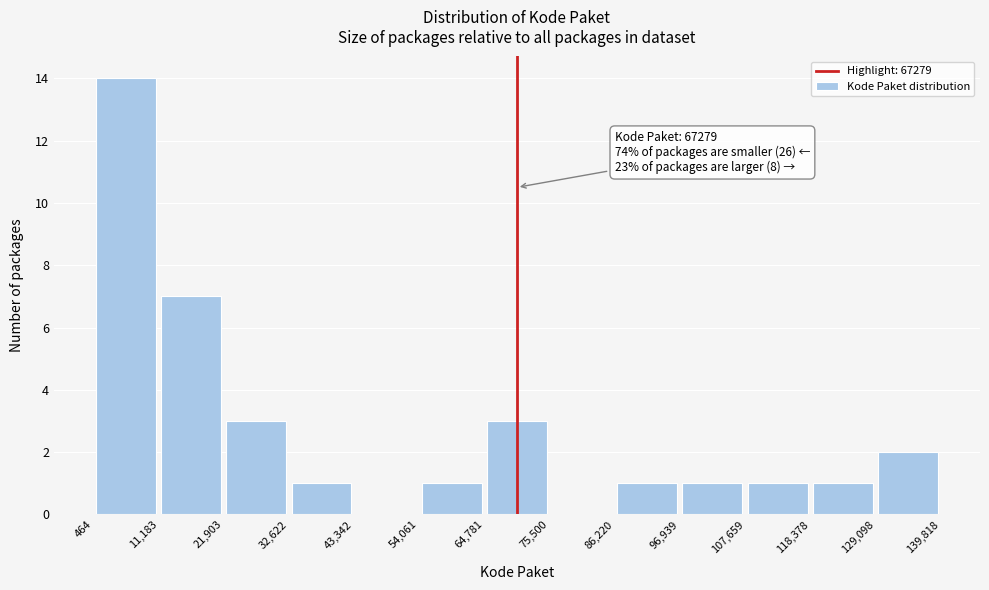

Over which range of the x-axis is the bar tallest?

464 to 11,183